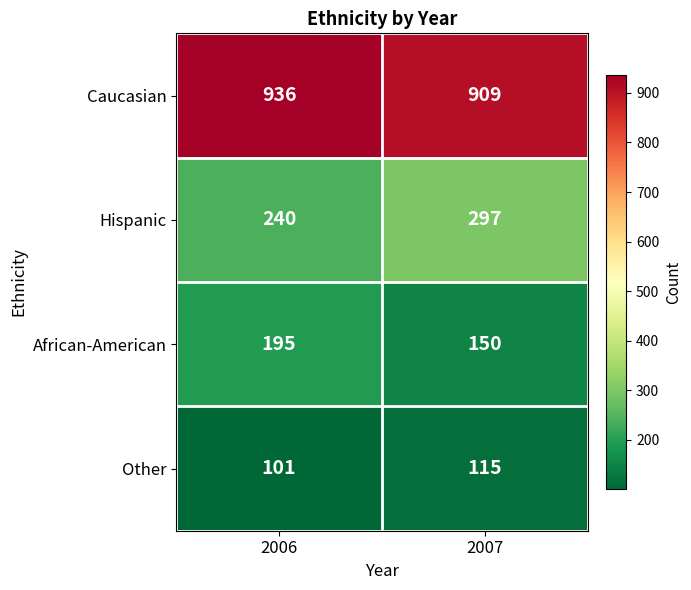

How many series are shown in this chart?

4